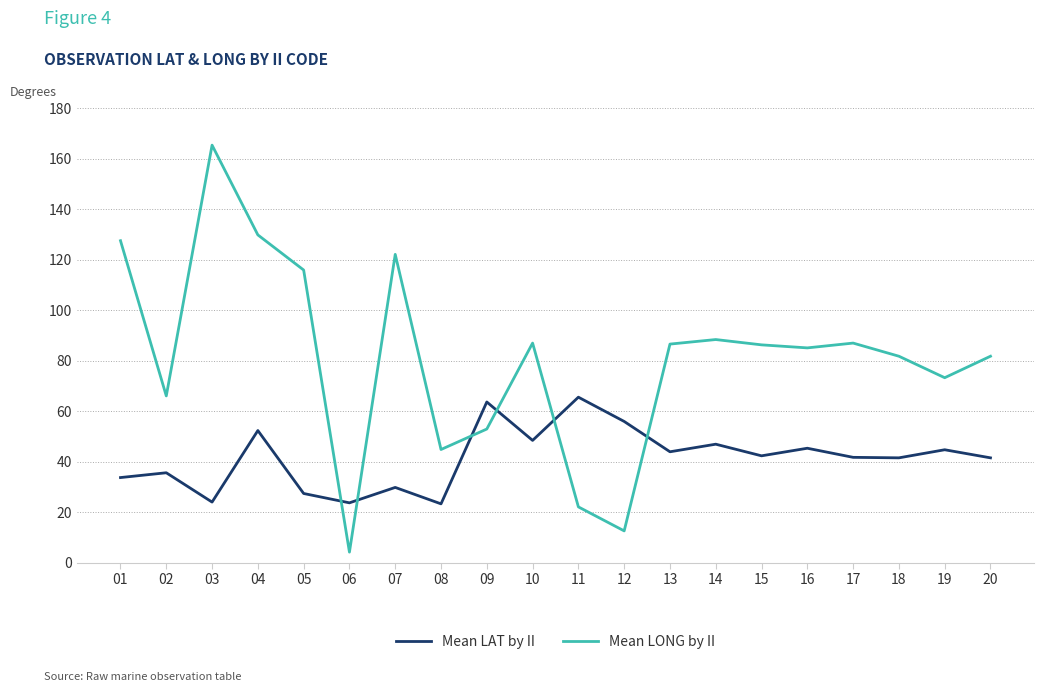

At which category does Mean LONG by II reach its first local peak?

03